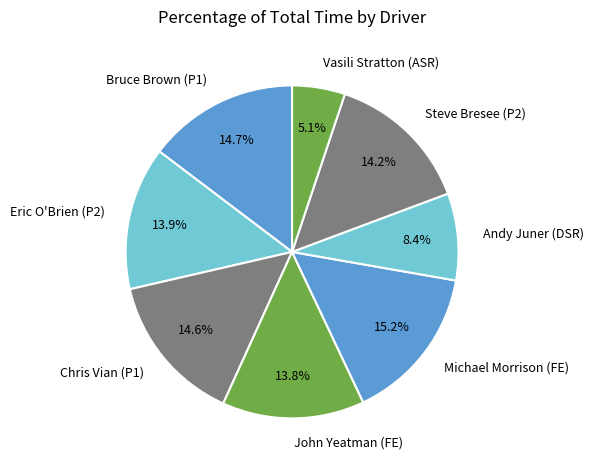

Does Eric O'Brien (P2) account for over 50% of the chart?

No